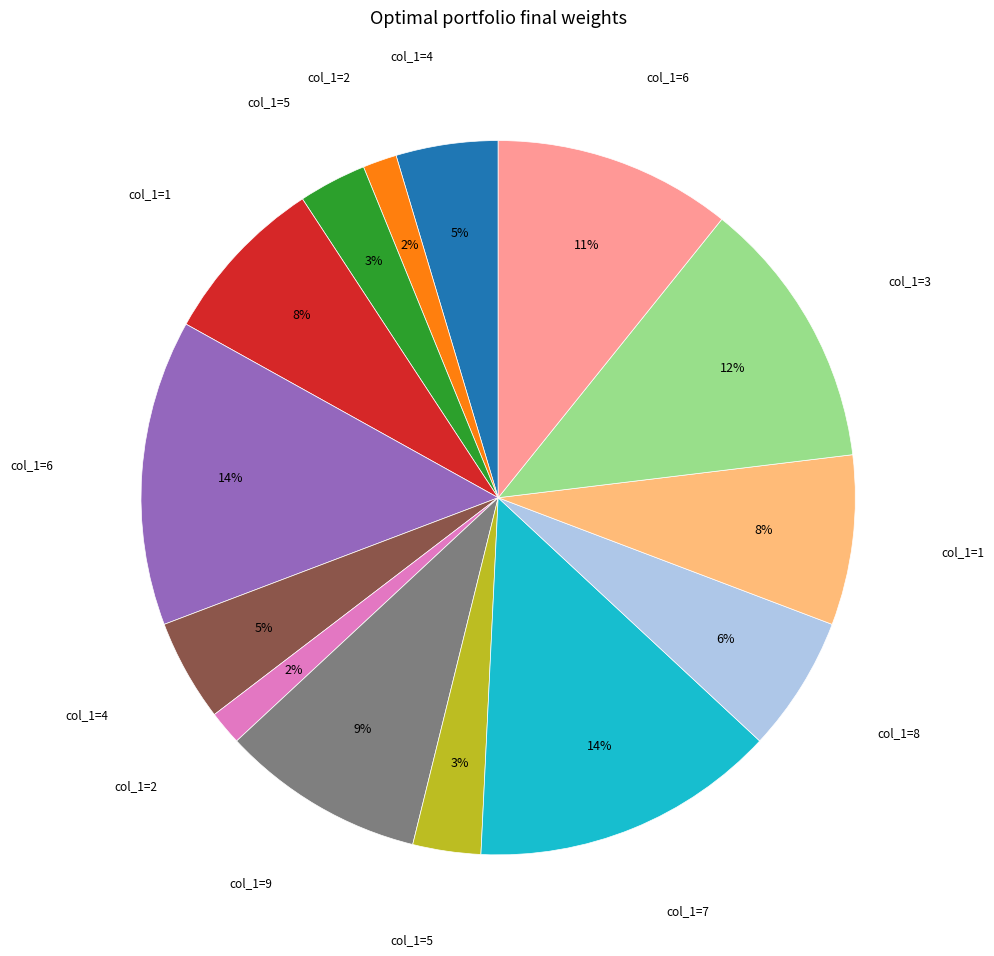

To the nearest percent, what is the average slice percentage?

7%